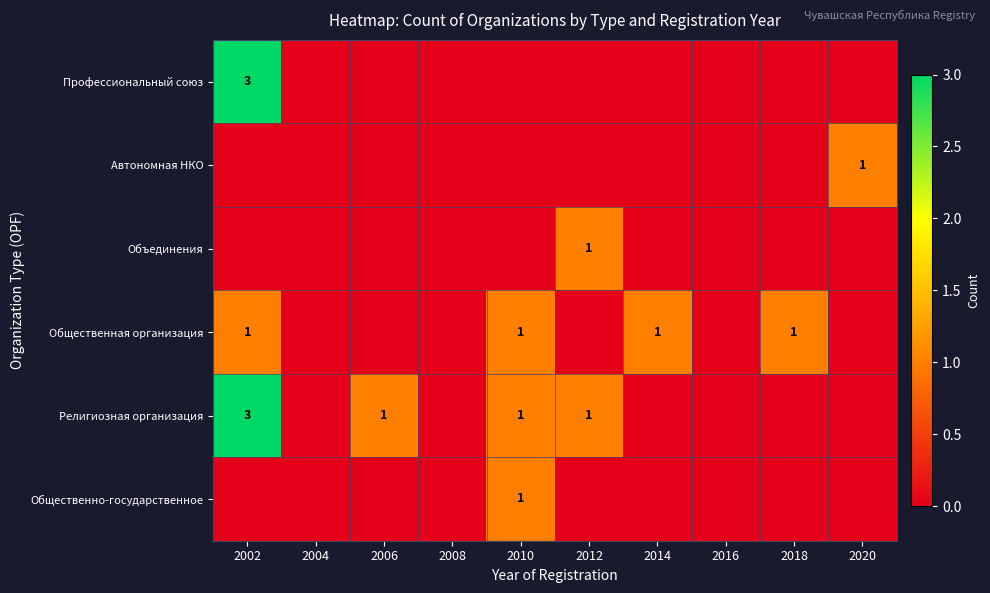

Which has a higher value, 2012 or 2018?

2012